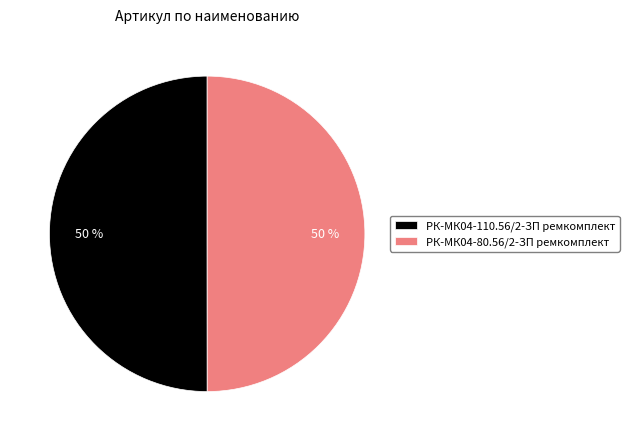

Is the sum of РК-МК04-80.56/2-ЗП ремкомплект and РК-МК04-110.56/2-ЗП ремкомплект greater than half?

Yes